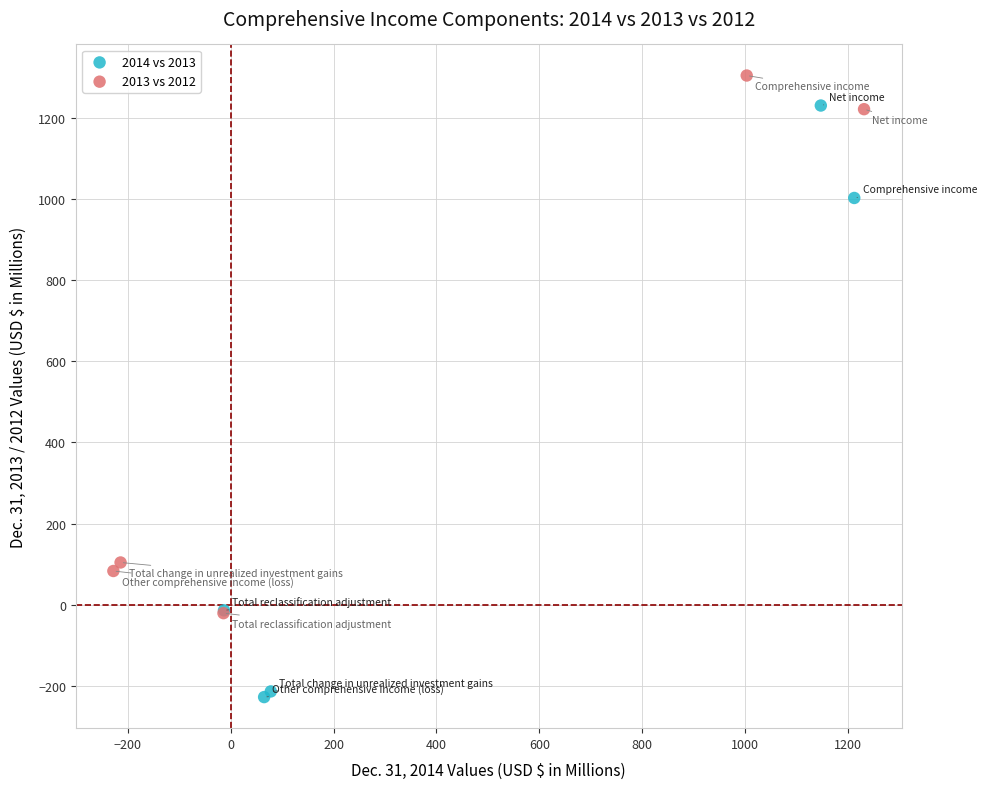

Which series has the largest Y range (max minus min)?

2014 vs 2013